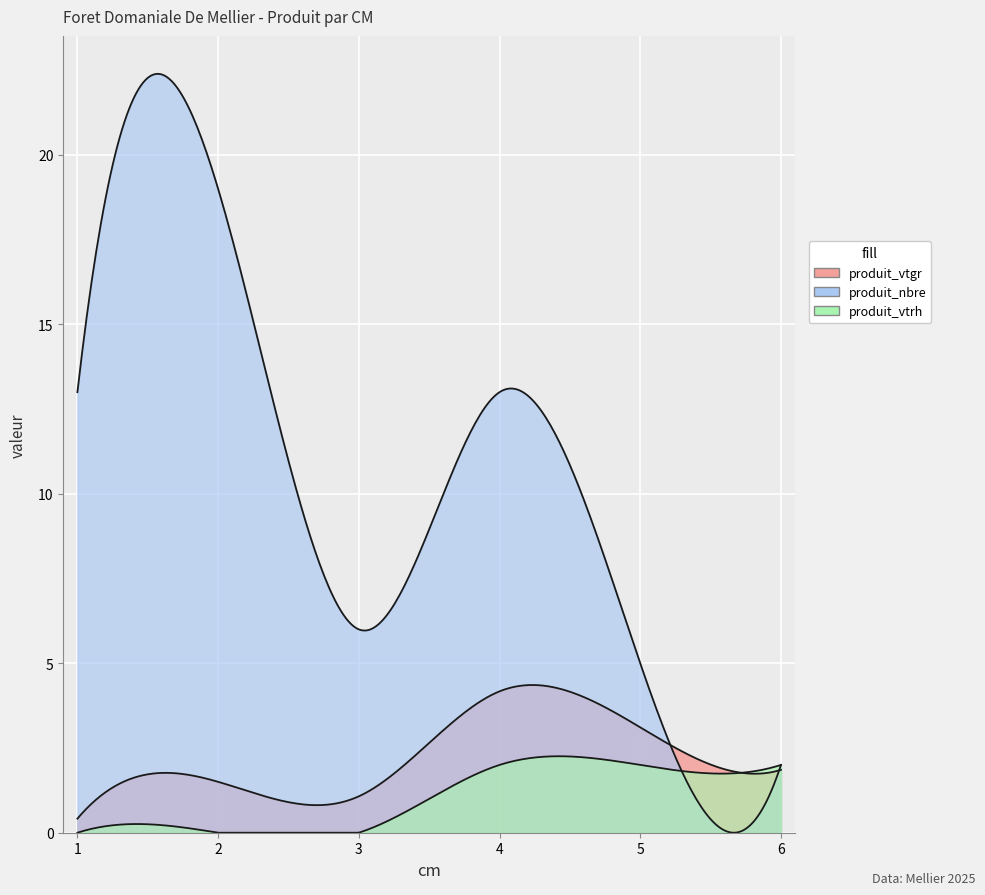

How many interior local valleys does the produit_vtgr series have?

1